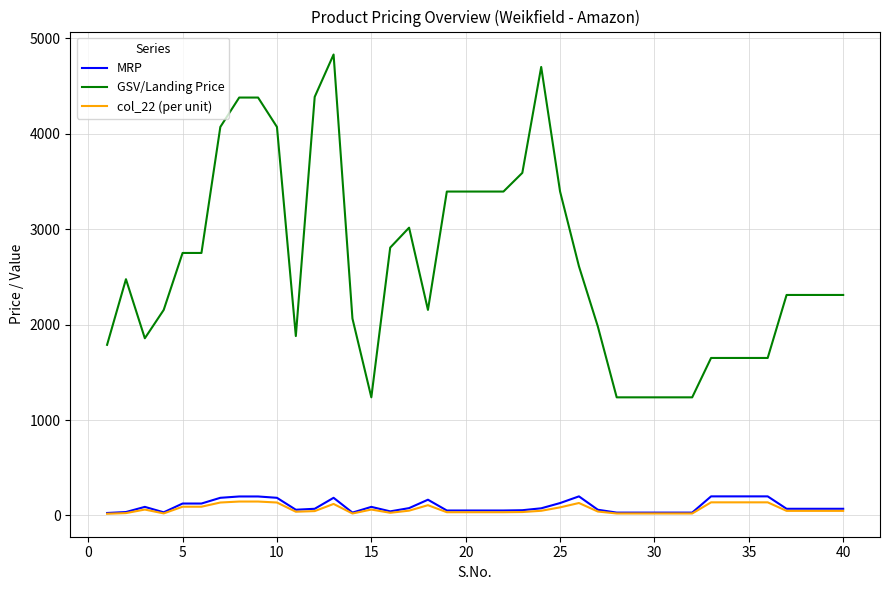

True or false: MRP and GSV/Landing Price intersect in this chart.

False